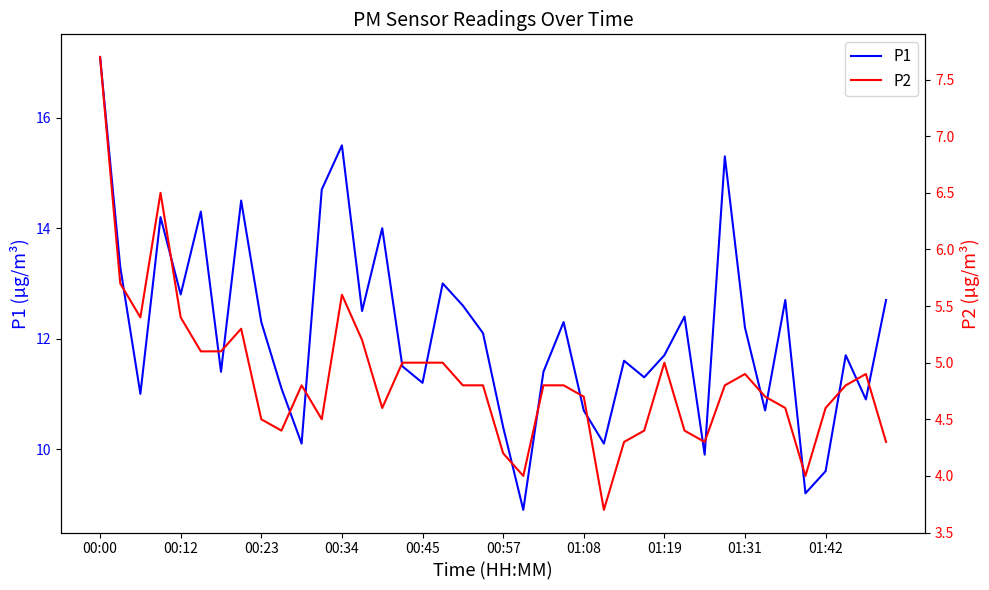

Rank the series at 39 from lowest to highest value.

P2, P1